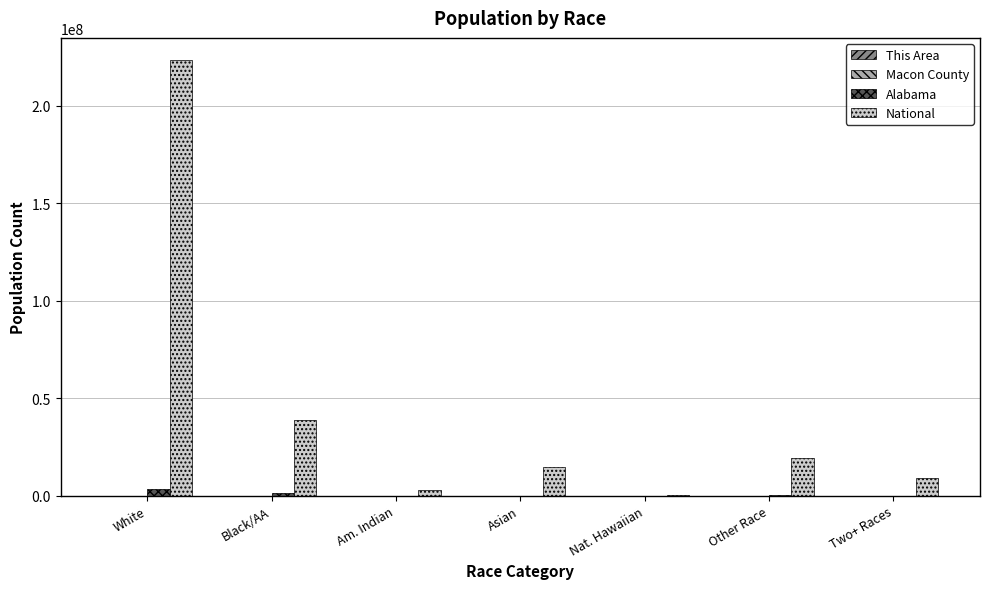

What is the spread (max minus min) of values at Black/AA?

38927697